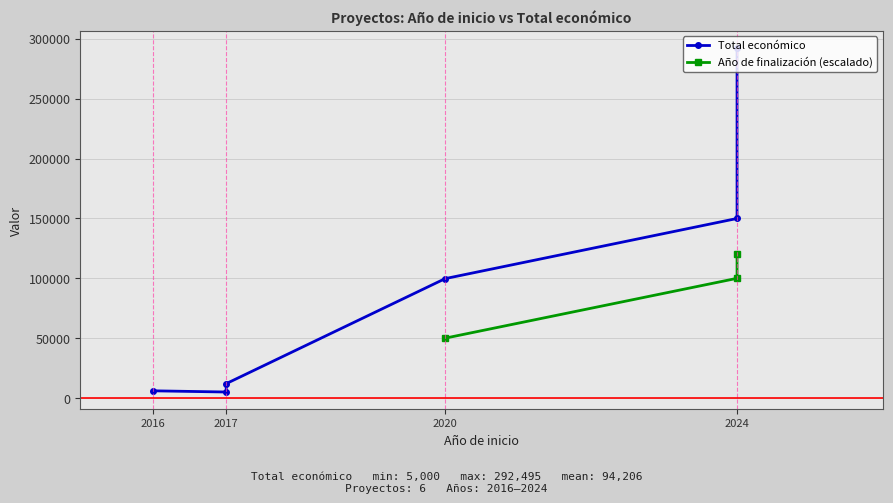

Approximately how many times larger is the value at 2020 compared to 2016?

16.6